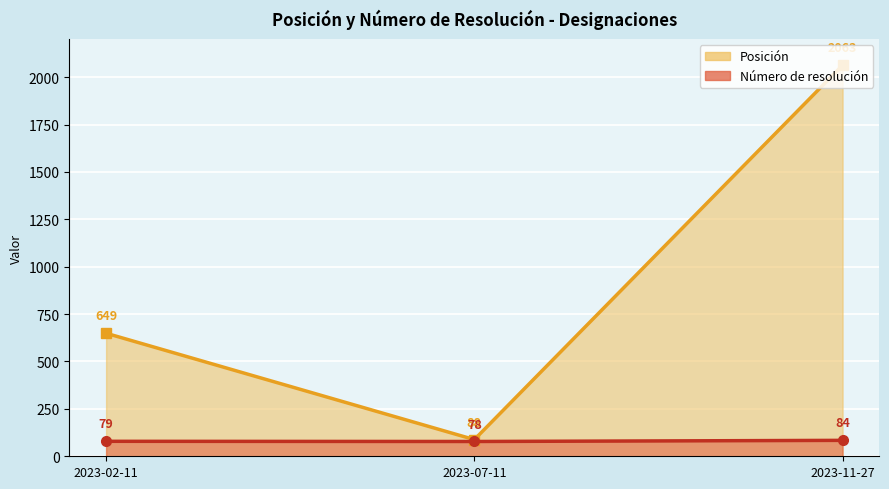

What is the sum of all Número de resolución values?

241